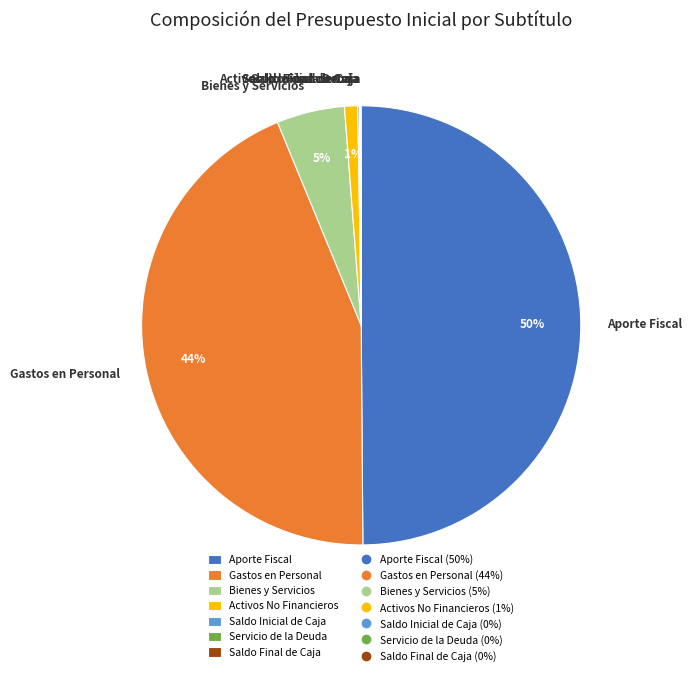

Which category has the biggest portion of the pie?

Aporte Fiscal